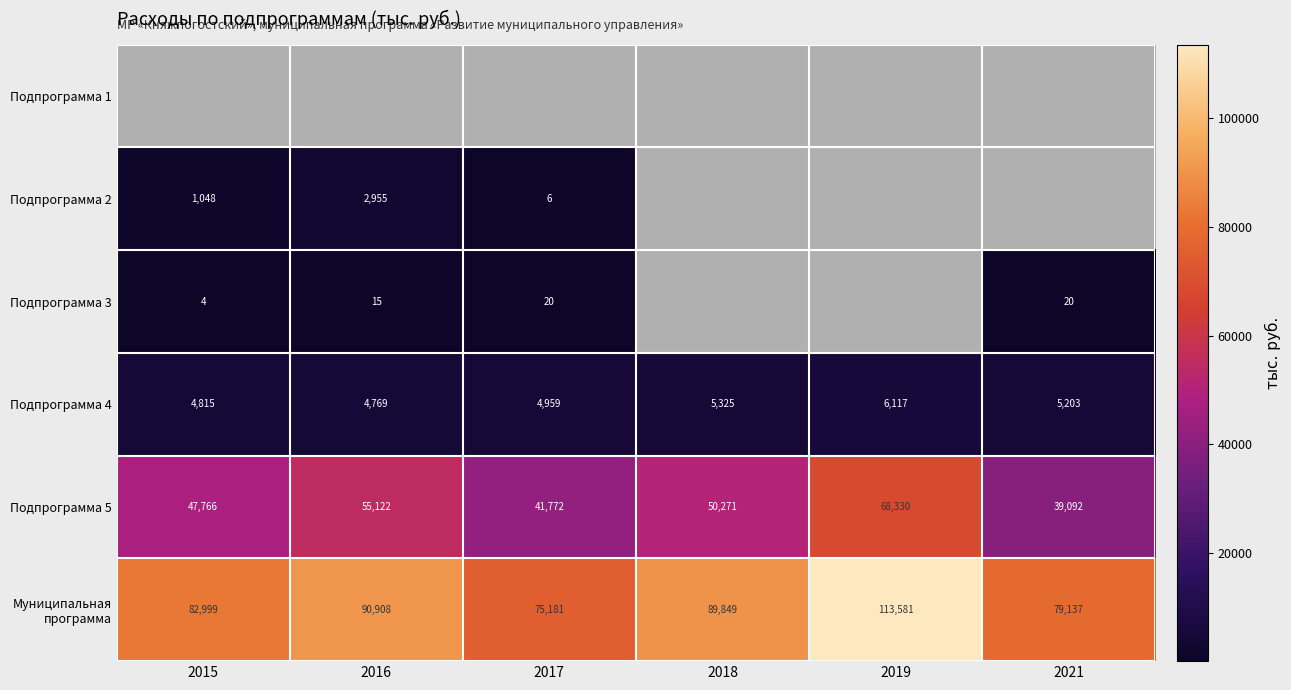

Where does the Муниципальная программа series first go above 89849?

2016